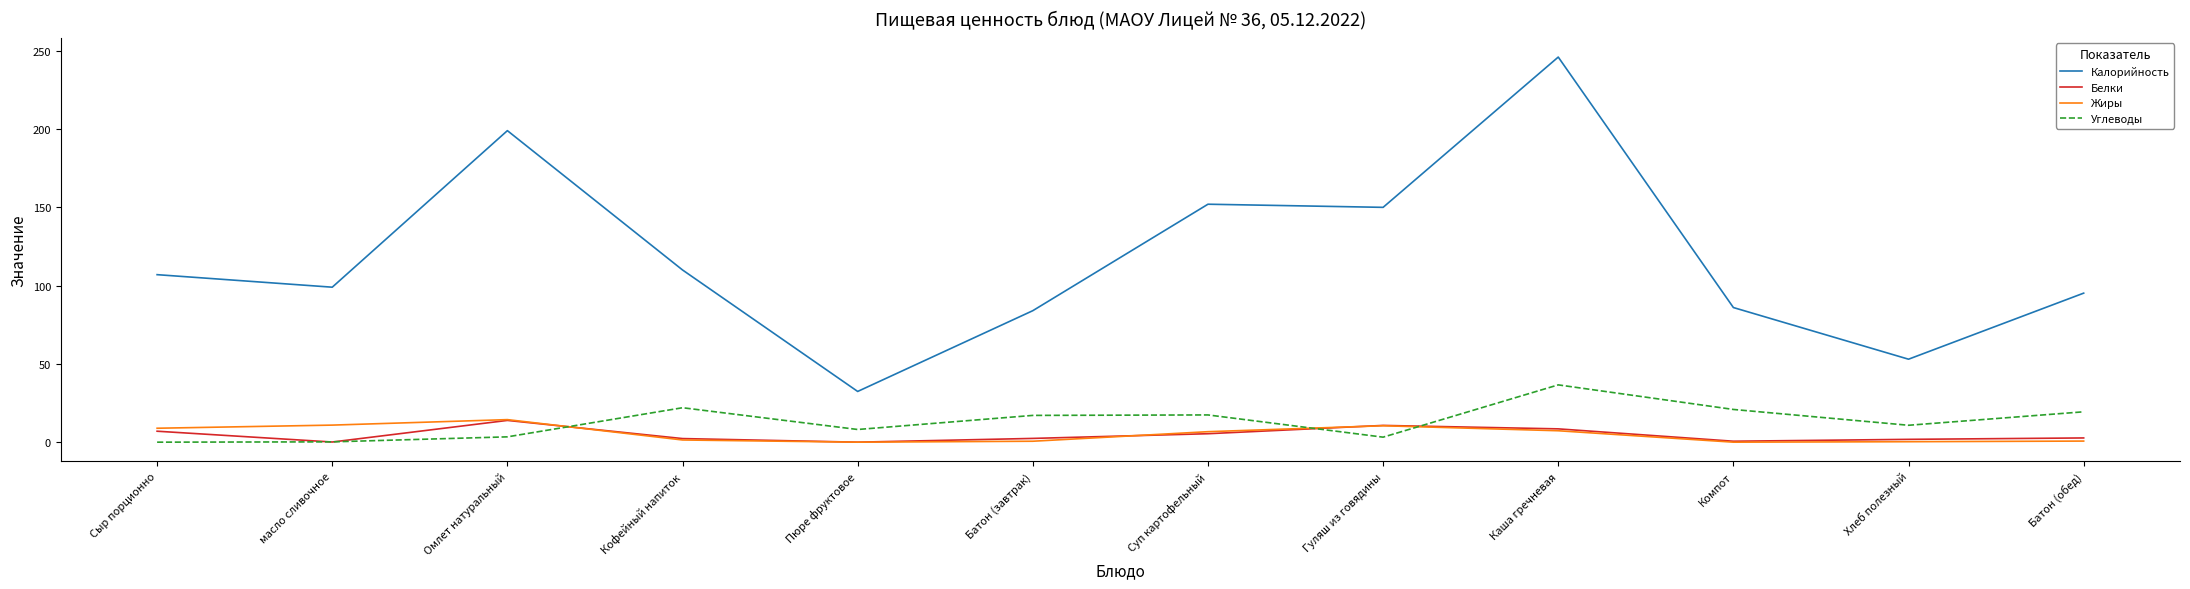

The value of Белки at Компот is 0.6. True or false?

True